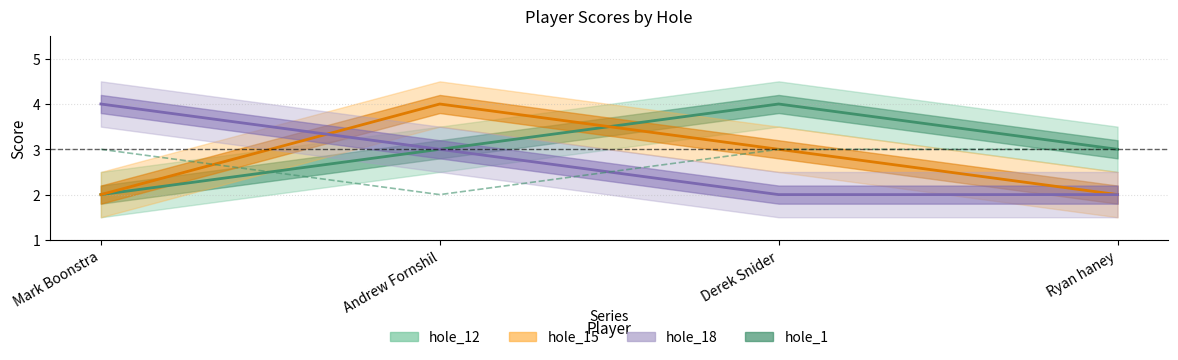

Rank the categories by value from highest to lowest.

Mark Boonstra, Derek Snider, Ryan haney, Andrew Fornshil